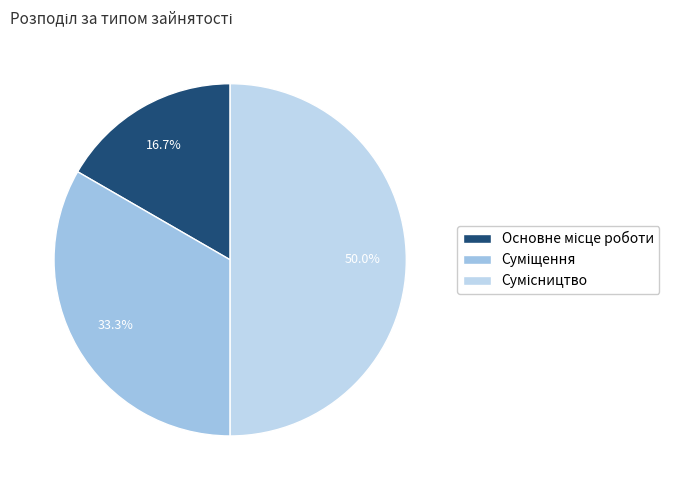

What percentage is the Основне місце роботи slice, to the nearest percent?

17%